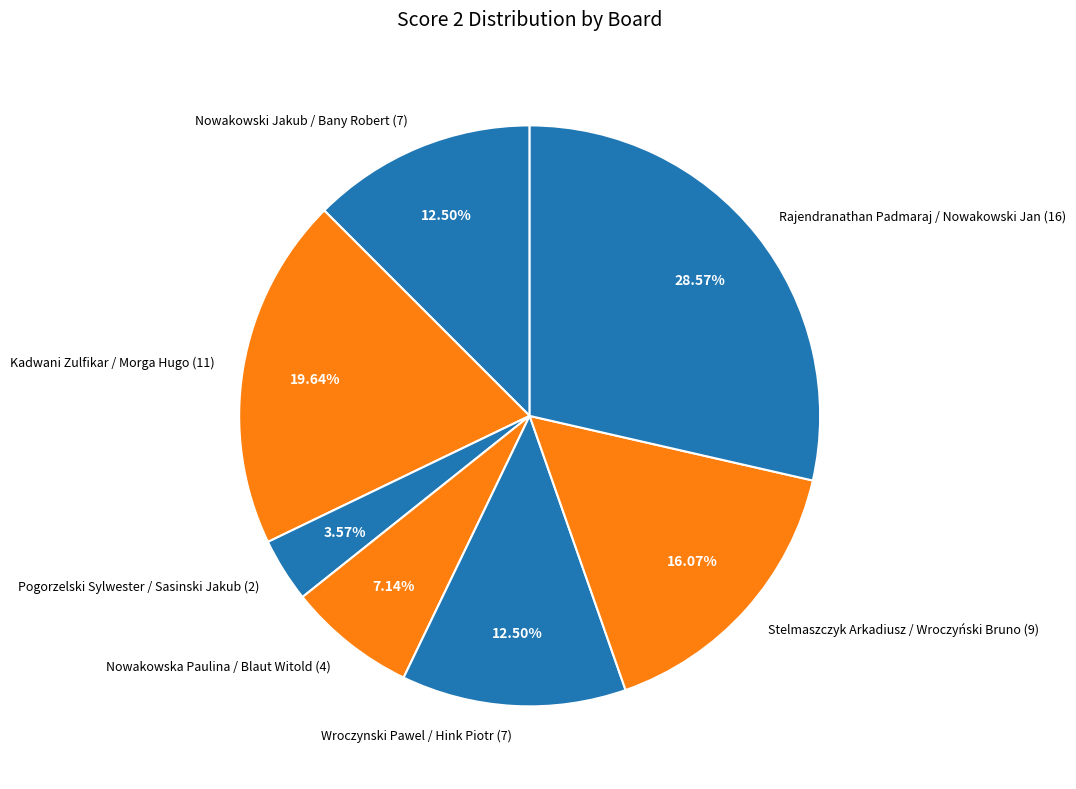

How many segments does this pie chart have?

7